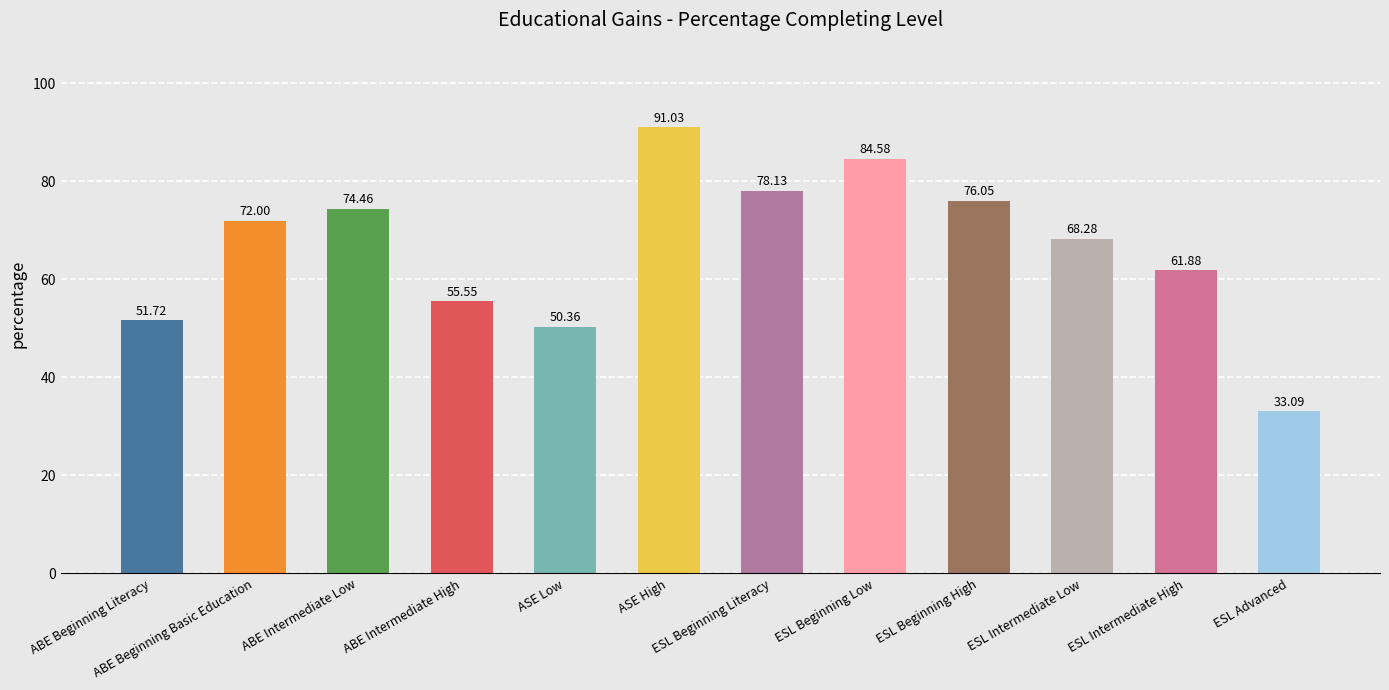

Rank the categories by value from highest to lowest.

ASE High, ESL Beginning Low, ESL Beginning Literacy, ESL Beginning High, ABE Intermediate Low, ABE Beginning Basic Education, ESL Intermediate Low, ESL Intermediate High, ABE Intermediate High, ABE Beginning Literacy, ASE Low, ESL Advanced